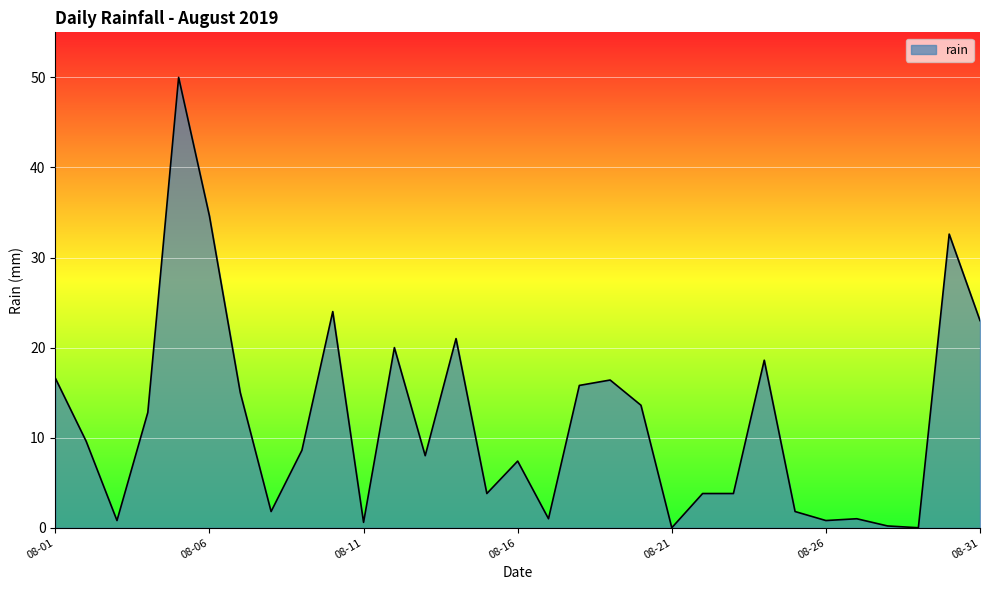

What is the difference between the maximum and minimum values?

50.0